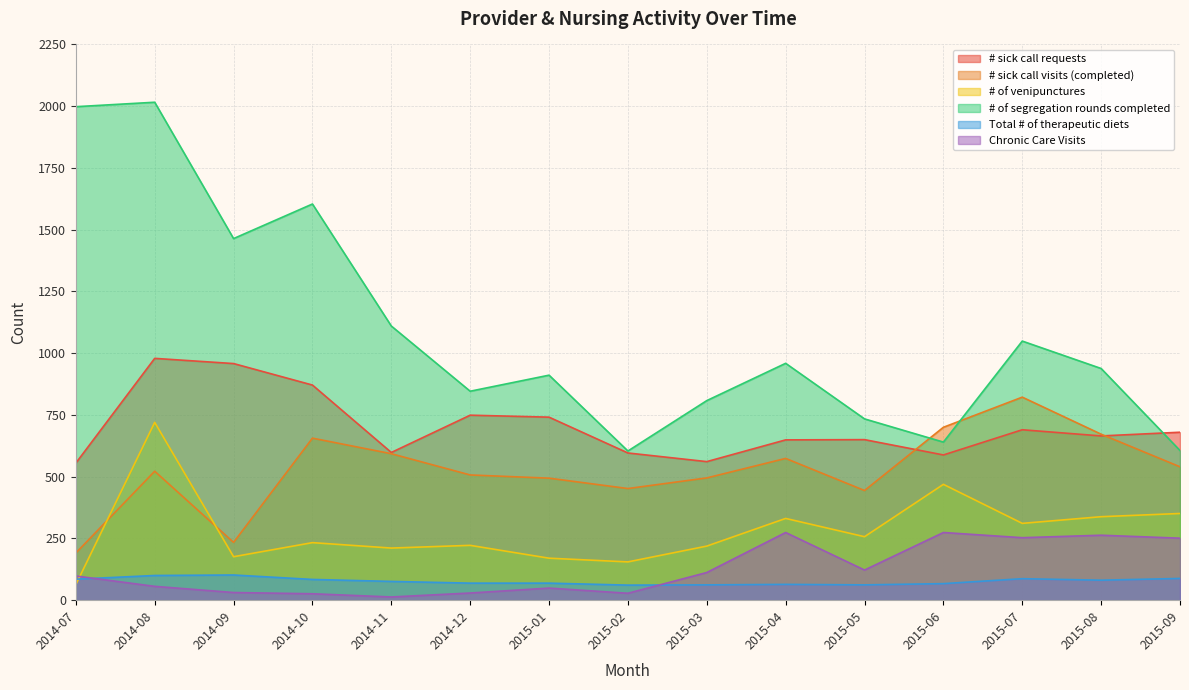

At which label does # sick call visits (completed) reach its peak?

2015-07